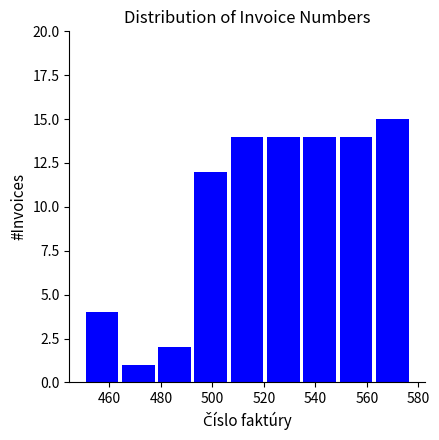

Reading left to right, transcribe this chart: for each bar, give the range it covers on the x-axis and its height. Neither the bar edges nor the heights are printed on the chart, so give them approximately, as read against the axes.

450 to 464: 4
464 to 478: 1
478 to 492: 2
492 to 506: 12
506 to 520: 14
520 to 534: 14
534 to 548: 14
548 to 562: 14
562 to 578: 15